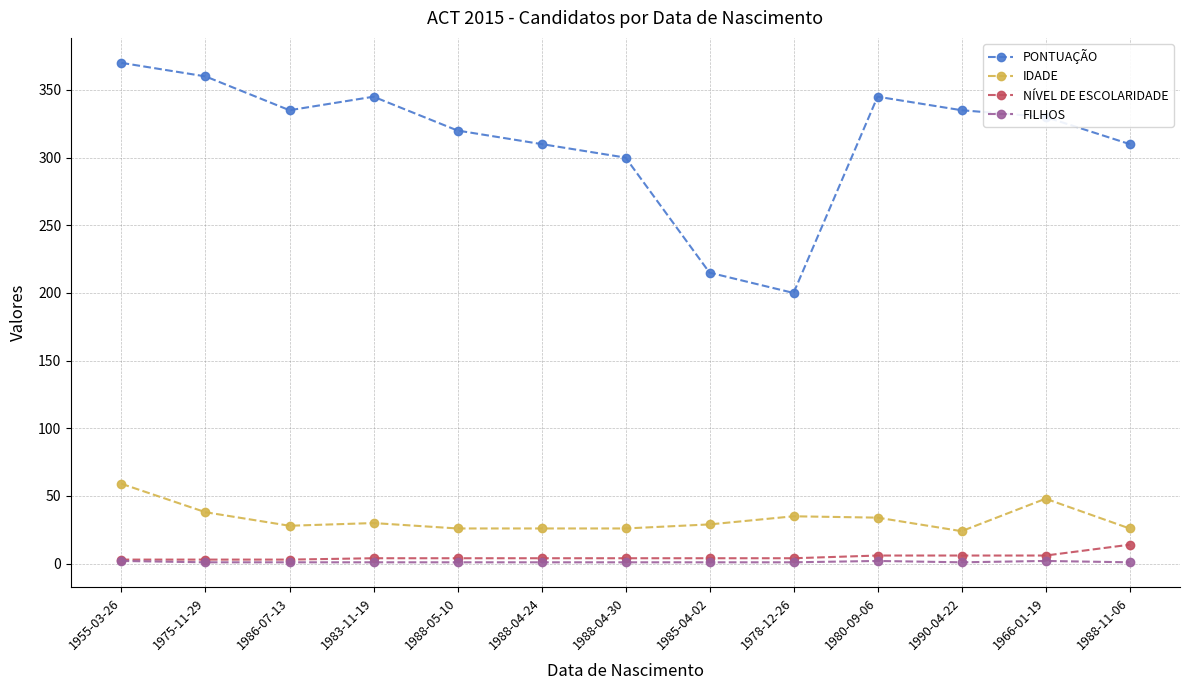

What is the label of the 1st point from the right?

1988-11-06